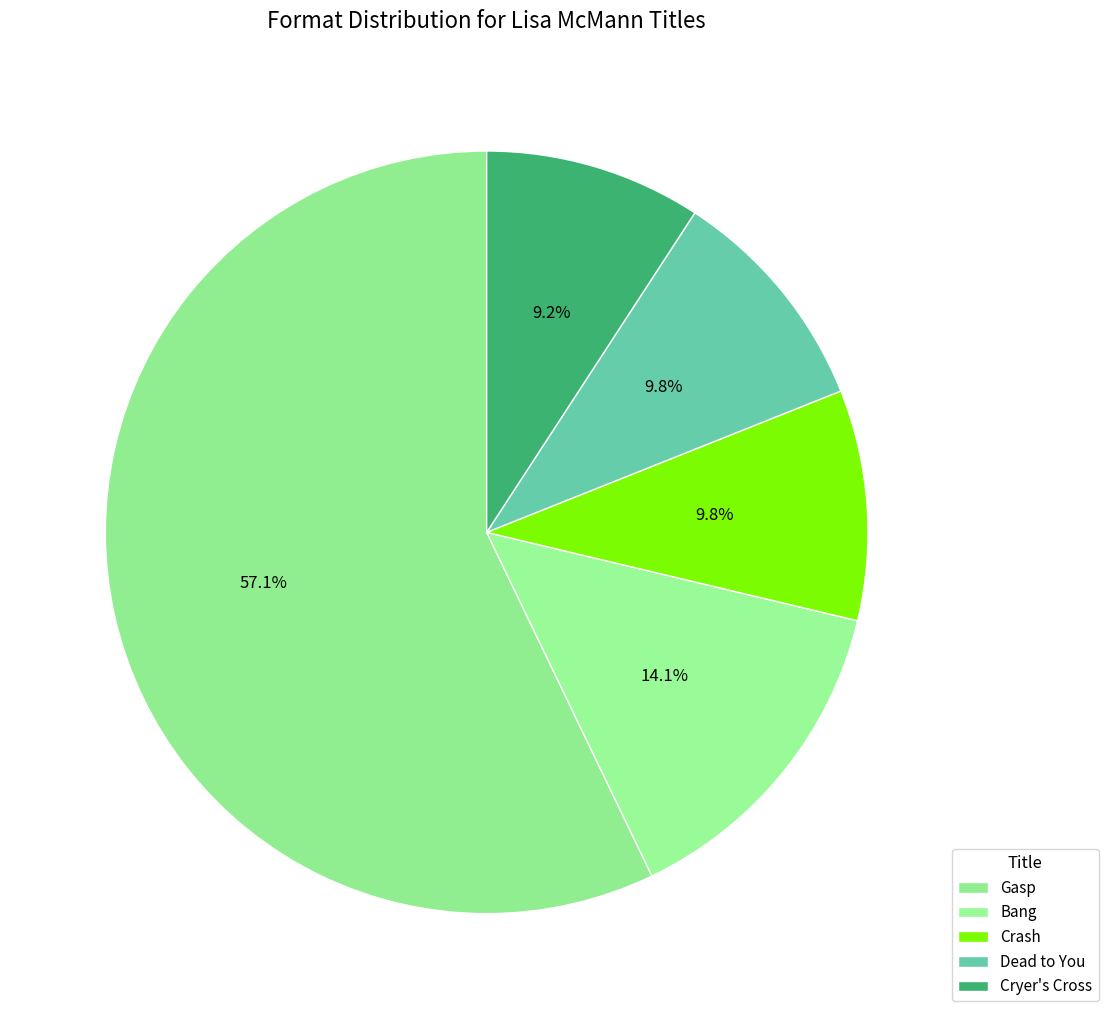

Rank the categories by value from lowest to highest.

Cryer's Cross, Dead to You, Crash, Bang, Gasp